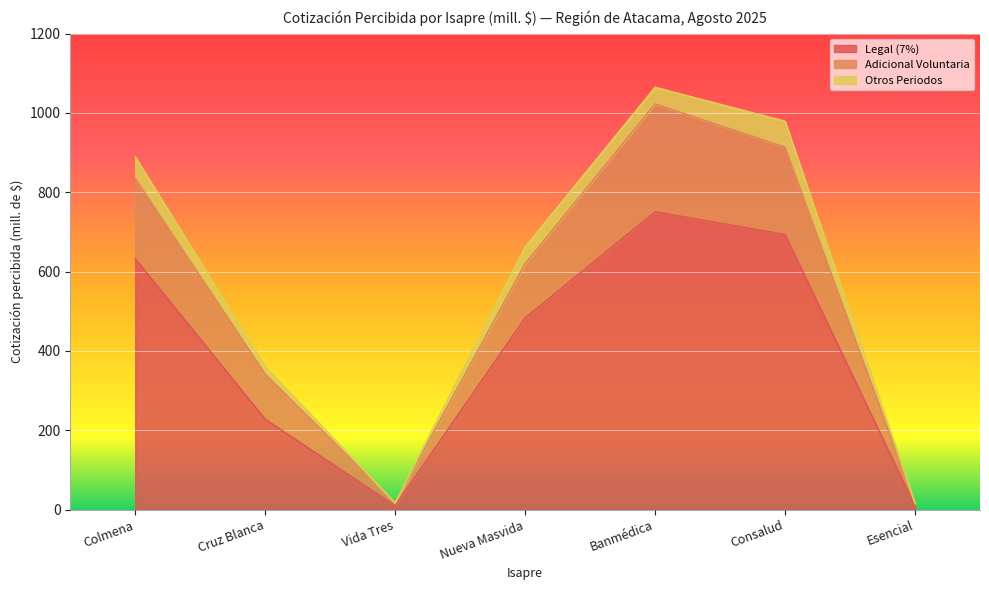

At how many categories does at least one series exceed 718?

3